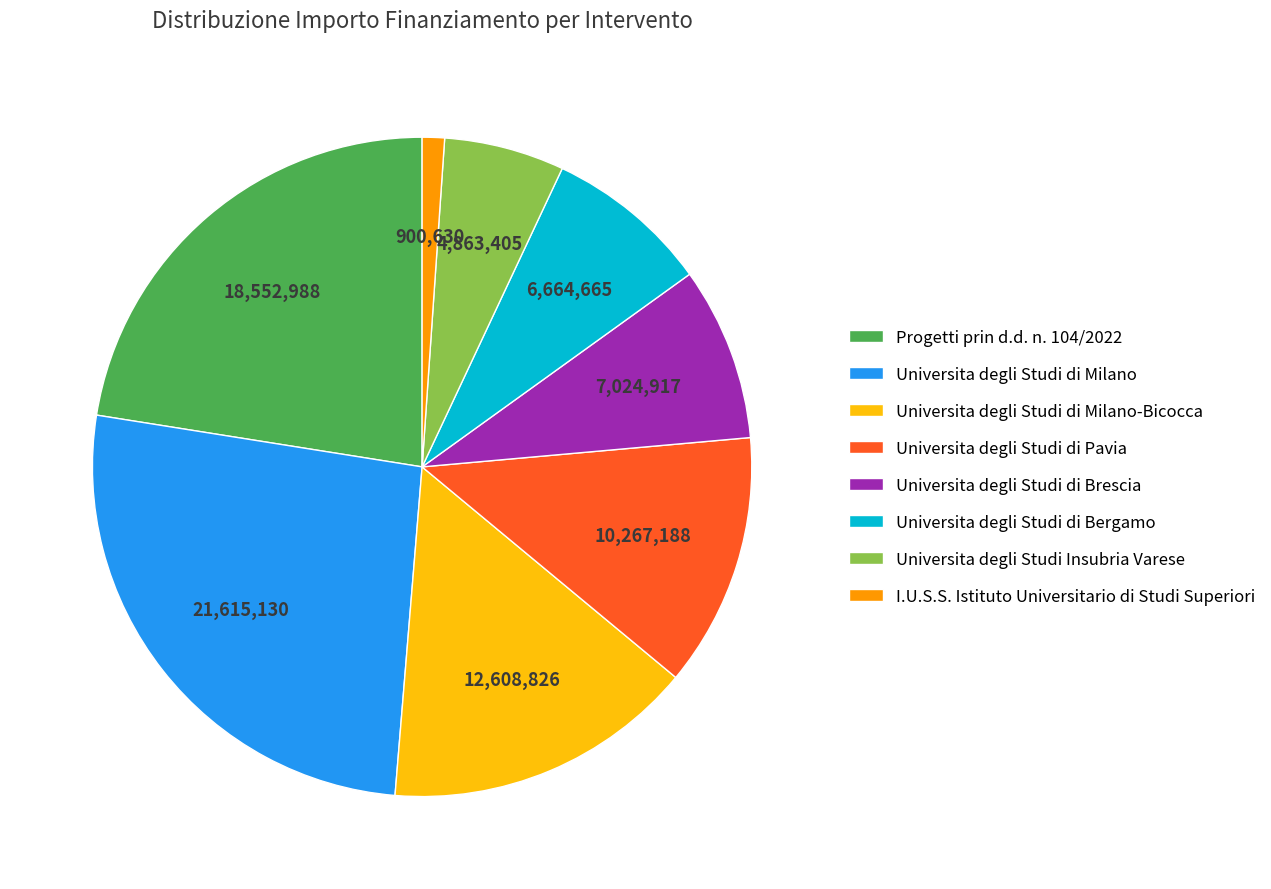

Is Universita degli Studi di Brescia the majority of the pie?

No